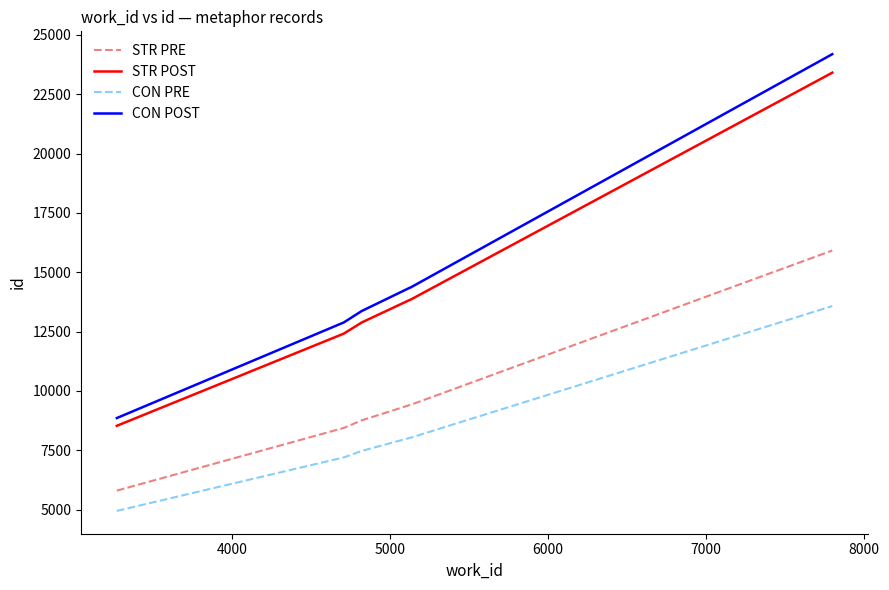

True or false: STR PRE and STR POST cross at least once.

False